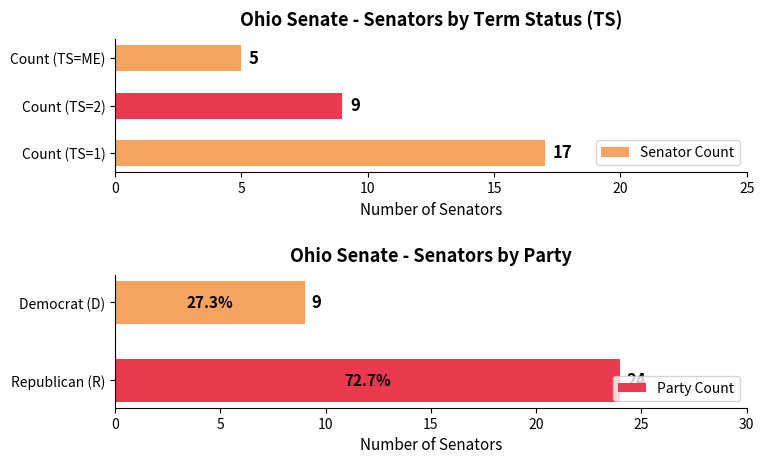

Rank the categories by Senator Count value from lowest to highest.

Count (TS=ME), Count (TS=2), Count (TS=1)